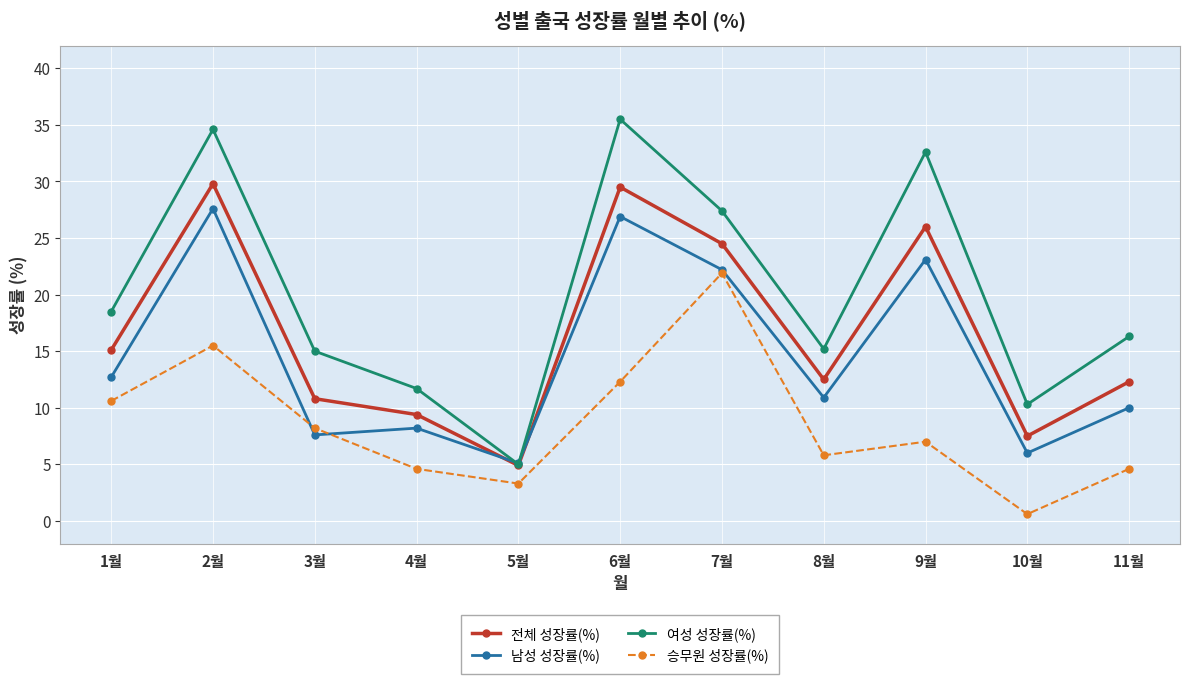

At which category does the chart reach its minimum across all series?

10월